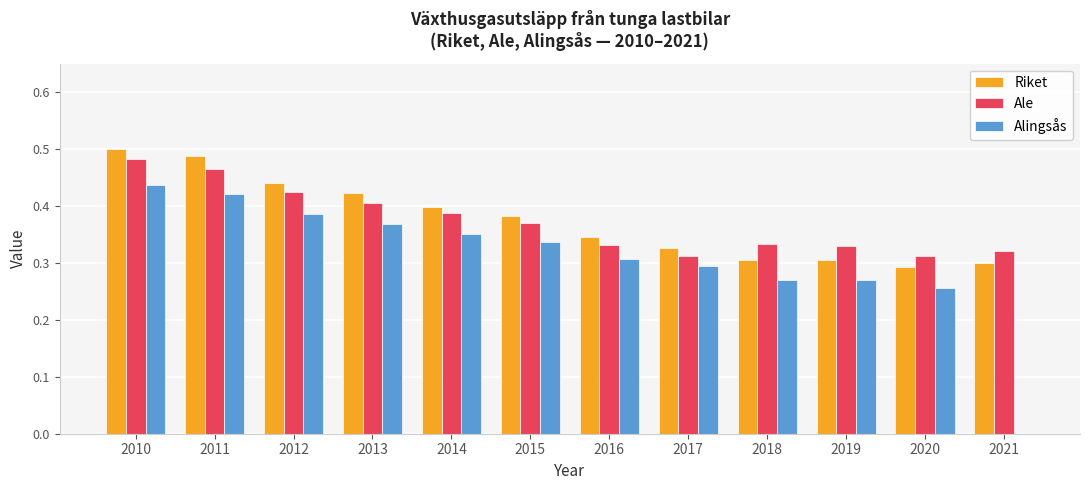

True or false: Alingsås has a value of 0.5 at 2012.

False